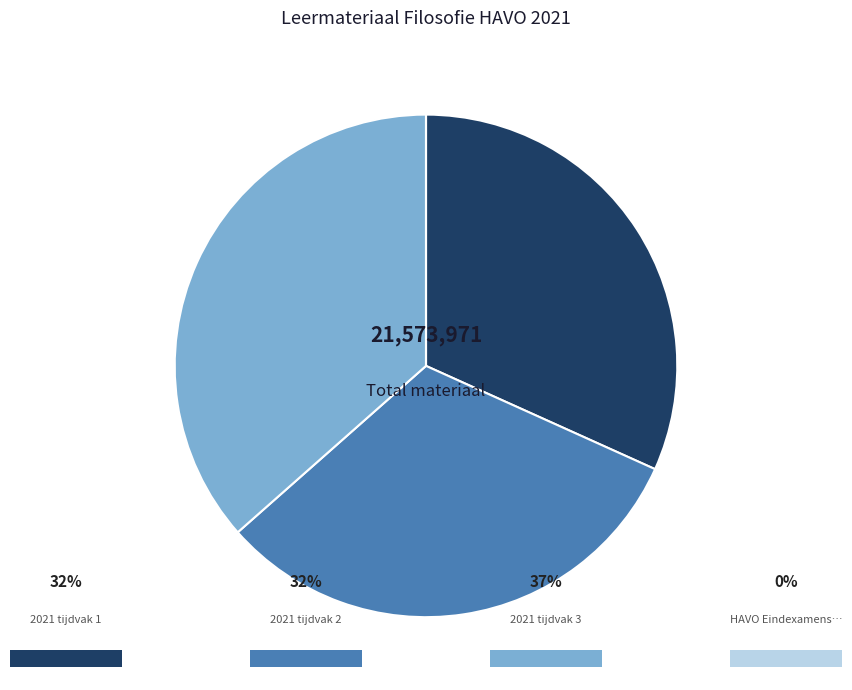

Does any single category account for the majority?

No